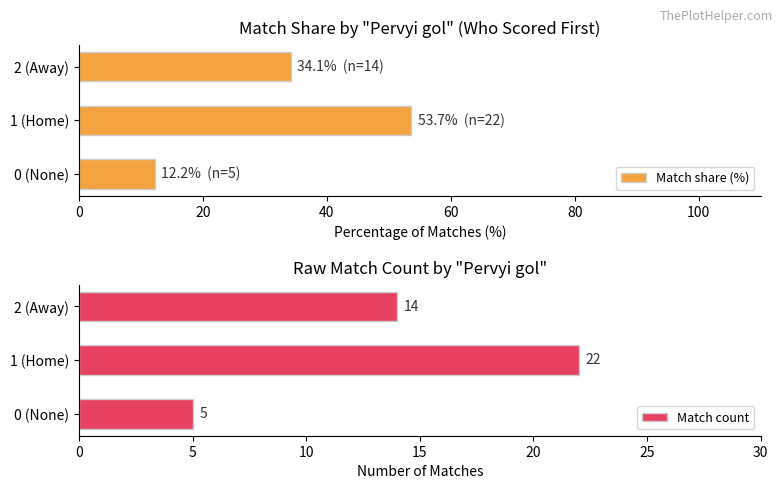

At which label is Match share (%) closest to 32?

2 (Away)